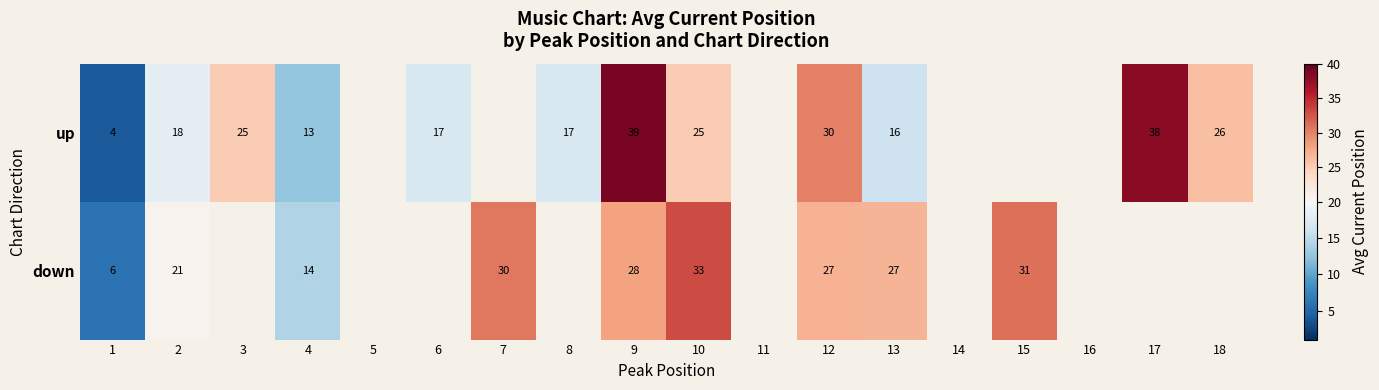

Which label corresponds to the largest value in the chart?

9